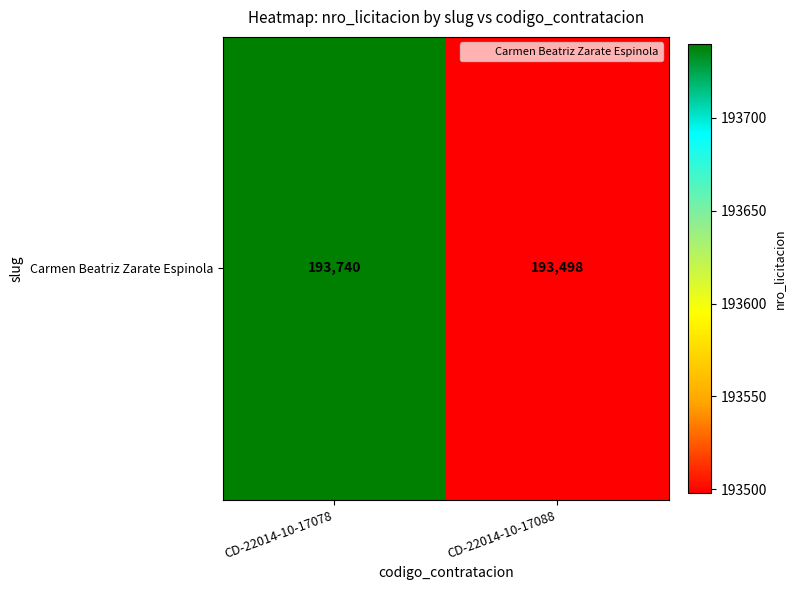

At how many categories does at least one series exceed 112569?

2